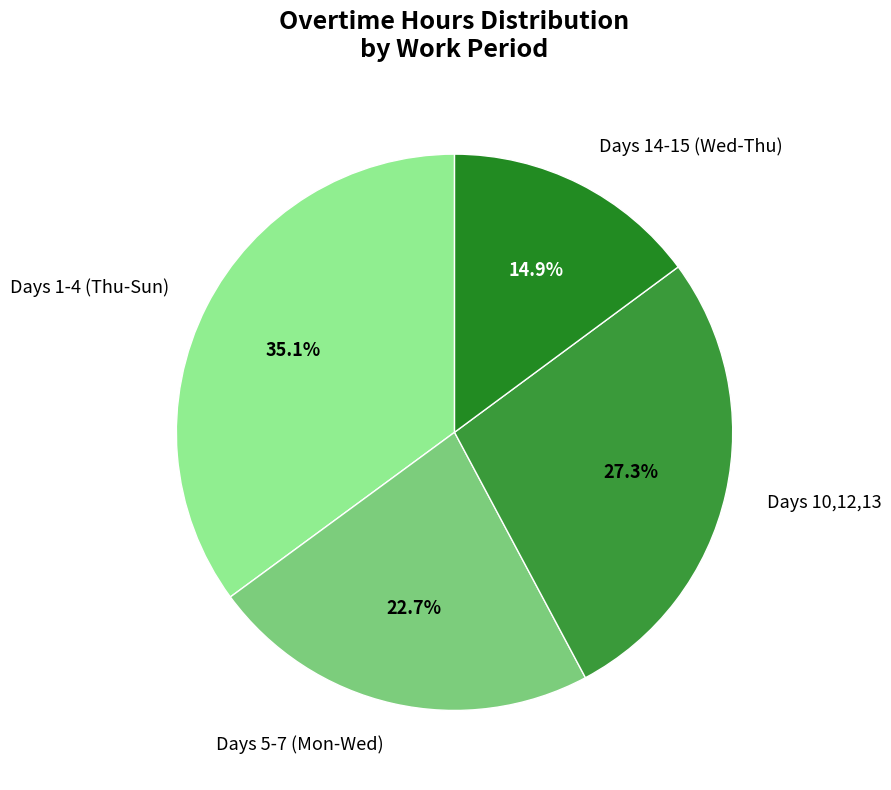

Rank the categories by value from lowest to highest.

Days 14-15 (Wed-Thu), Days 5-7 (Mon-Wed), Days 10,12,13, Days 1-4 (Thu-Sun)